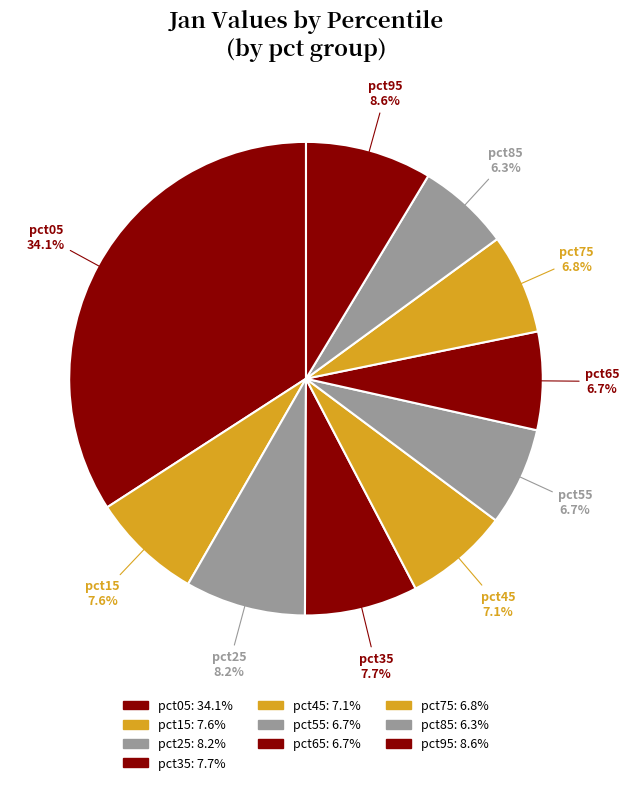

To the nearest percent, what percentage of the pie is pct85?

6%